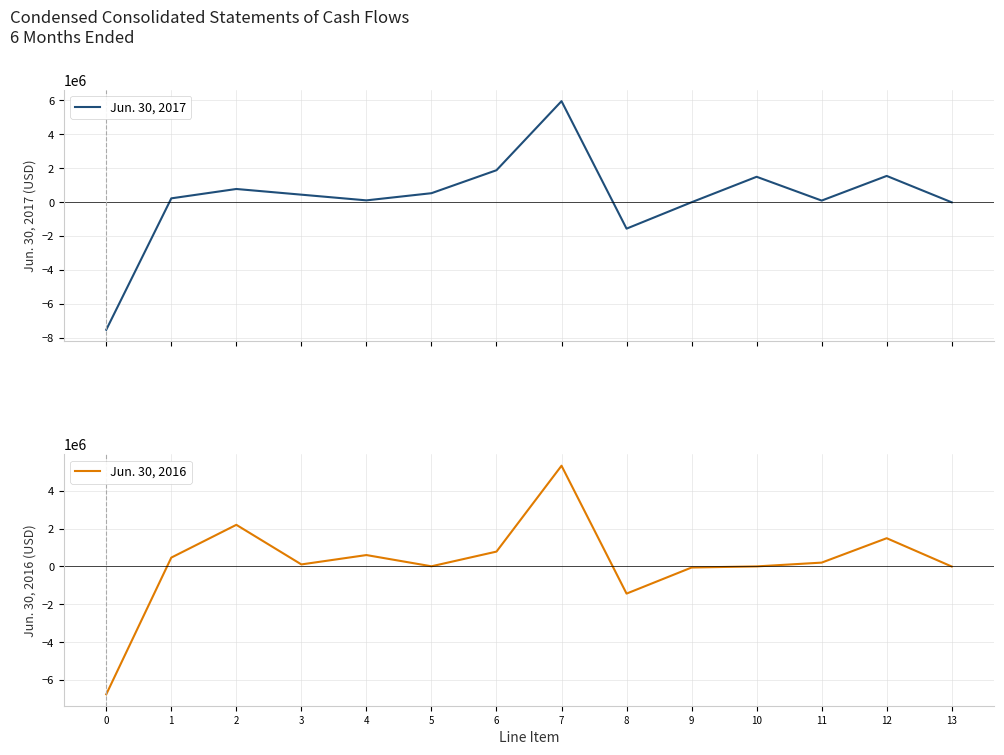

At which category is the sum across all series the highest?

7